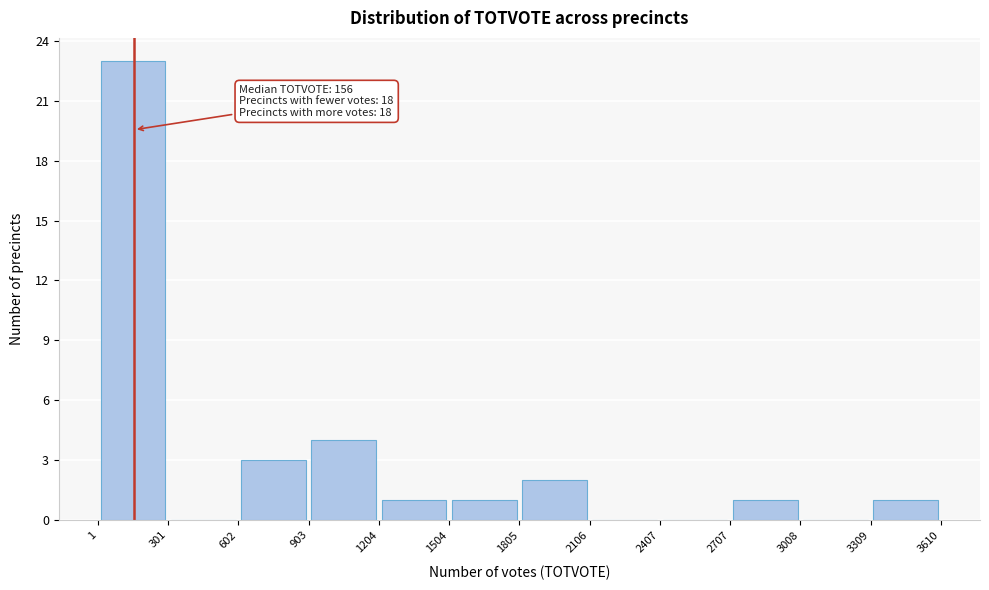

Over which range of the x-axis is the bar tallest?

1 to 301